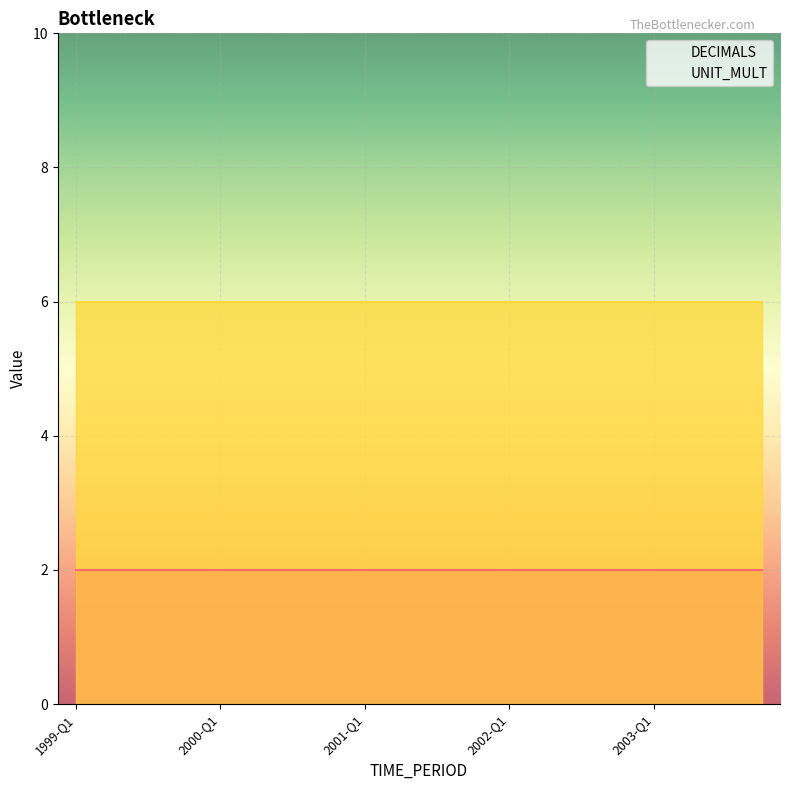

What is the label of the 15th point from the right?

2000-Q2